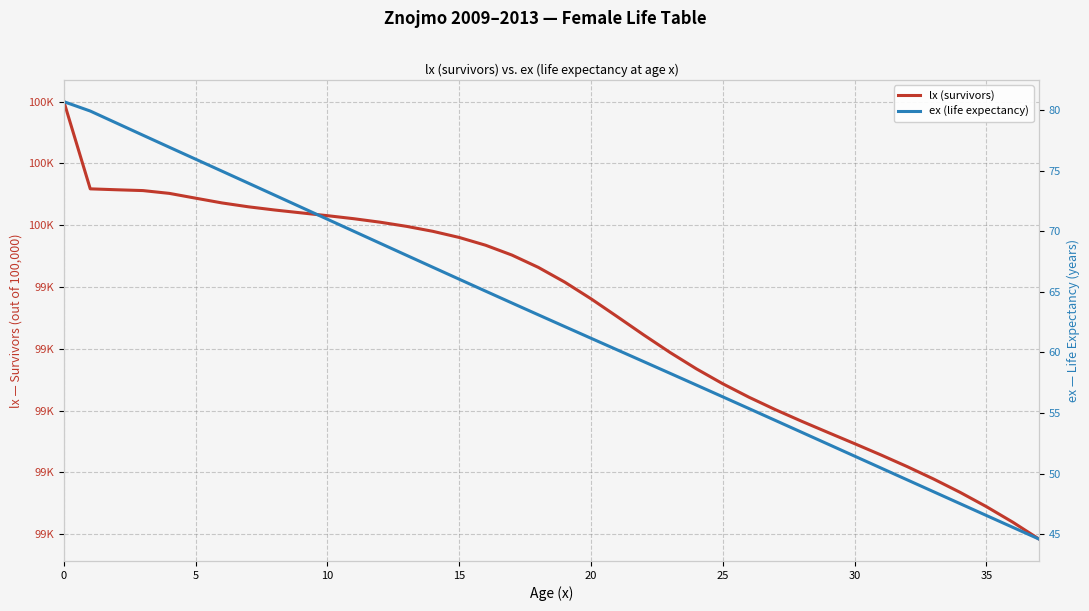

What is the sum of all lx (survivors) values?

3773933.7